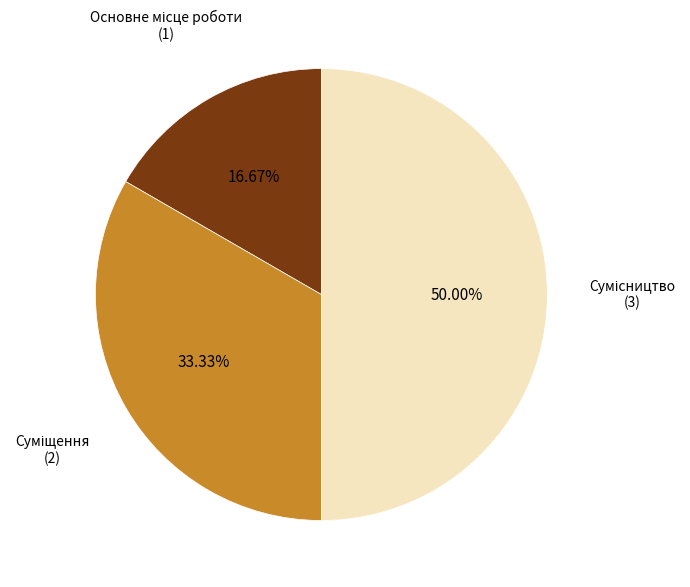

How many slices are in this pie chart?

3